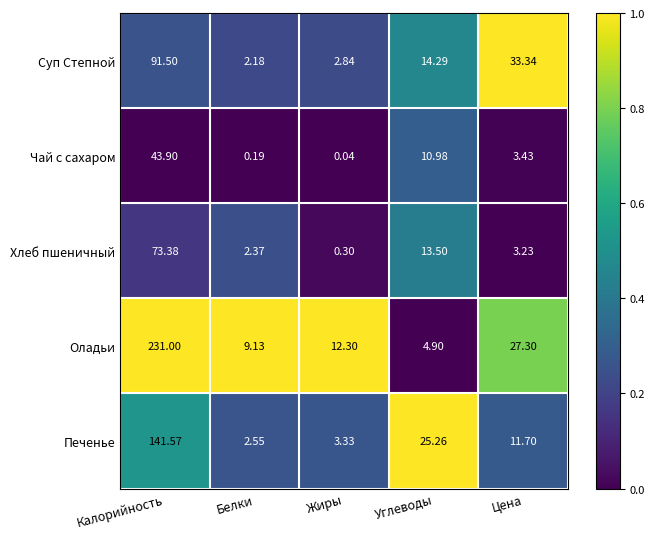

Which category has the highest value across all series?

Калорийность